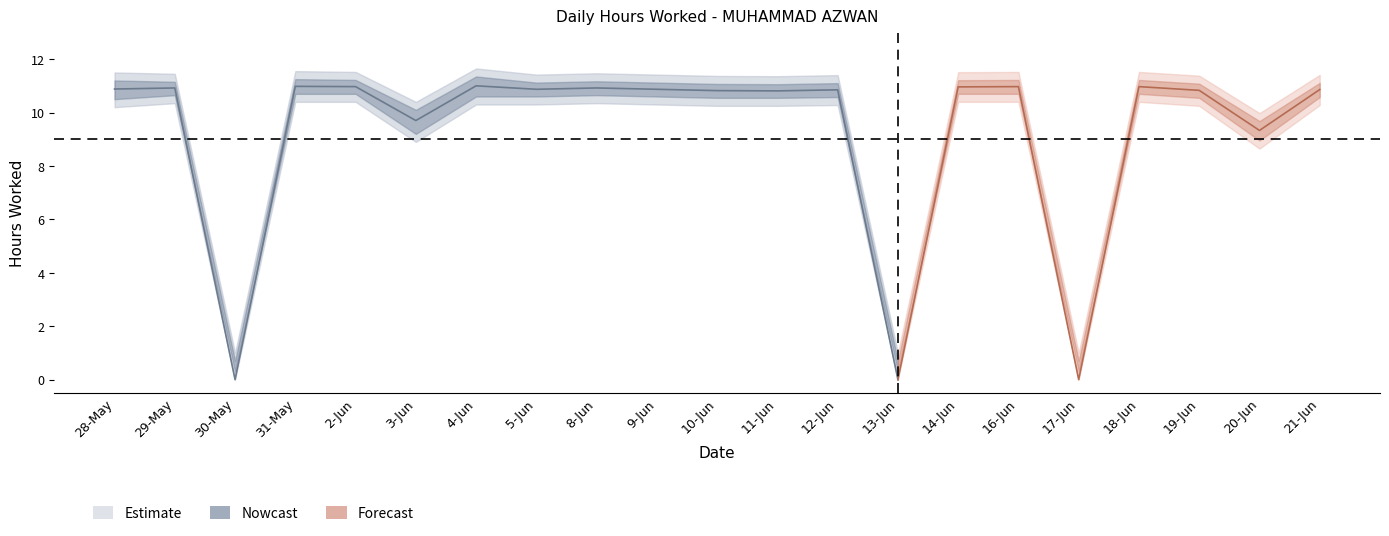

The Lower Band series shows 10.2 at 11-Jun. True or false?

True